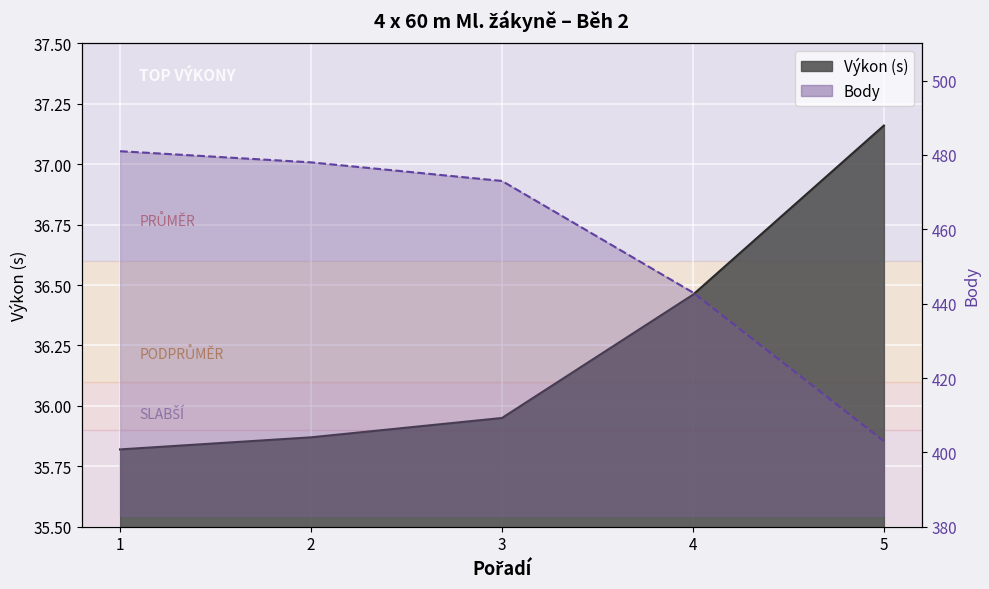

What is the value of the Výkon point at the 3rd from the left?

36.0